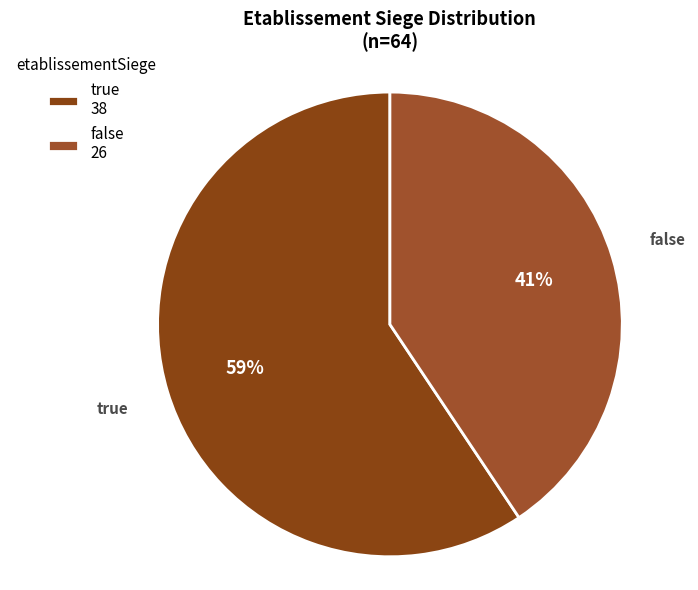

The false slice represents 41% of the pie. True or false?

True